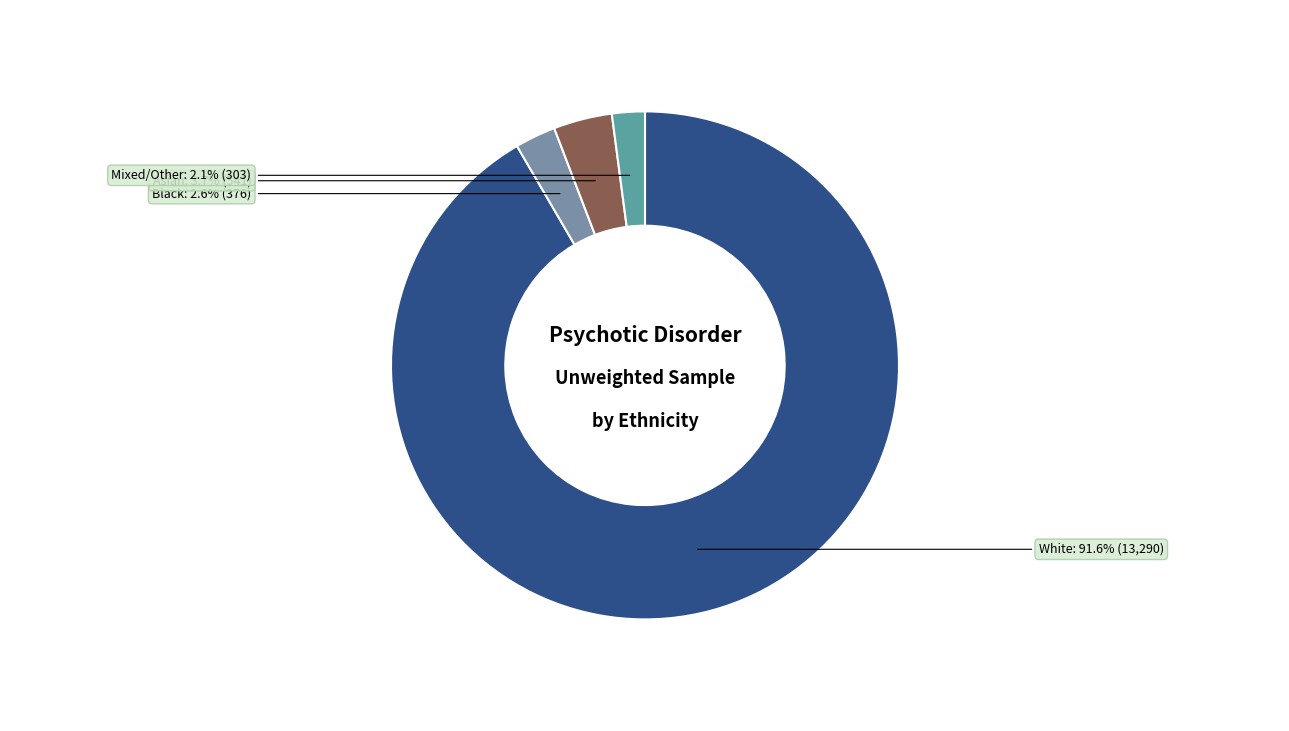

Is it true that Asian is 4% of the pie?

True